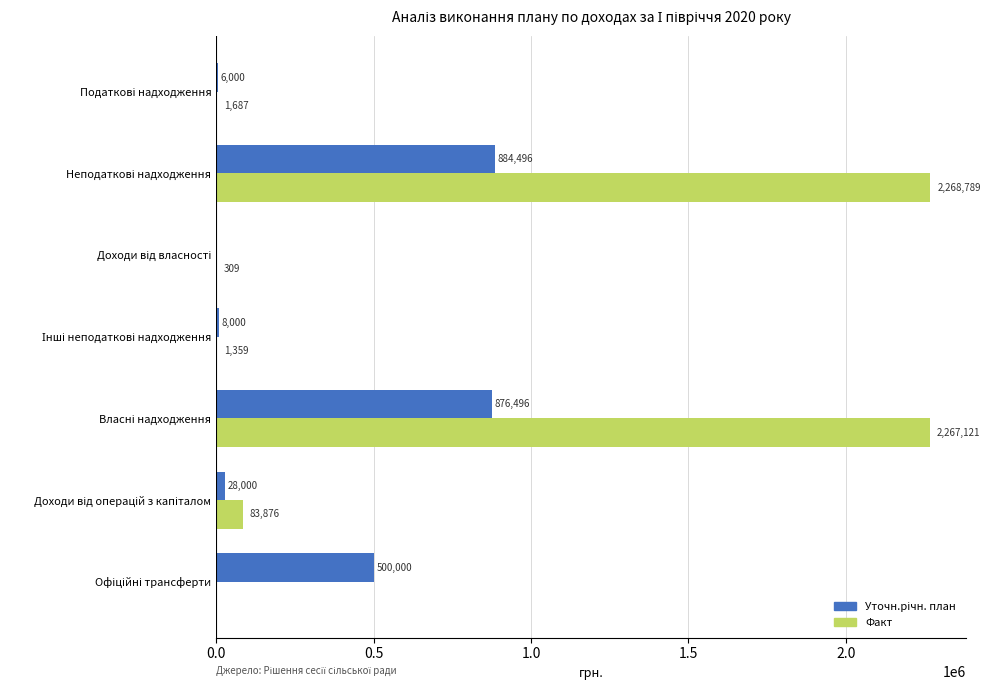

What is the sum of all Факт values?

4623141.0